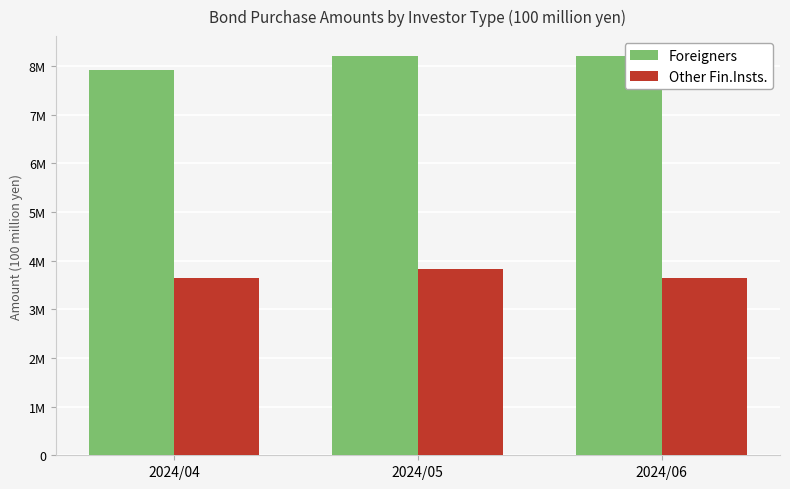

What are all the series names shown in the legend?

Foreigners, Other Fin.Insts.